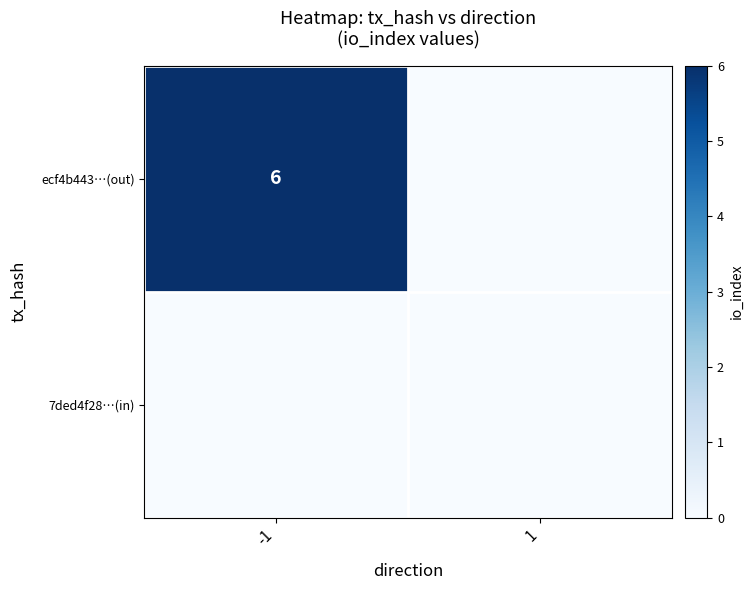

What is the spread (max minus min) of values at -1?

6